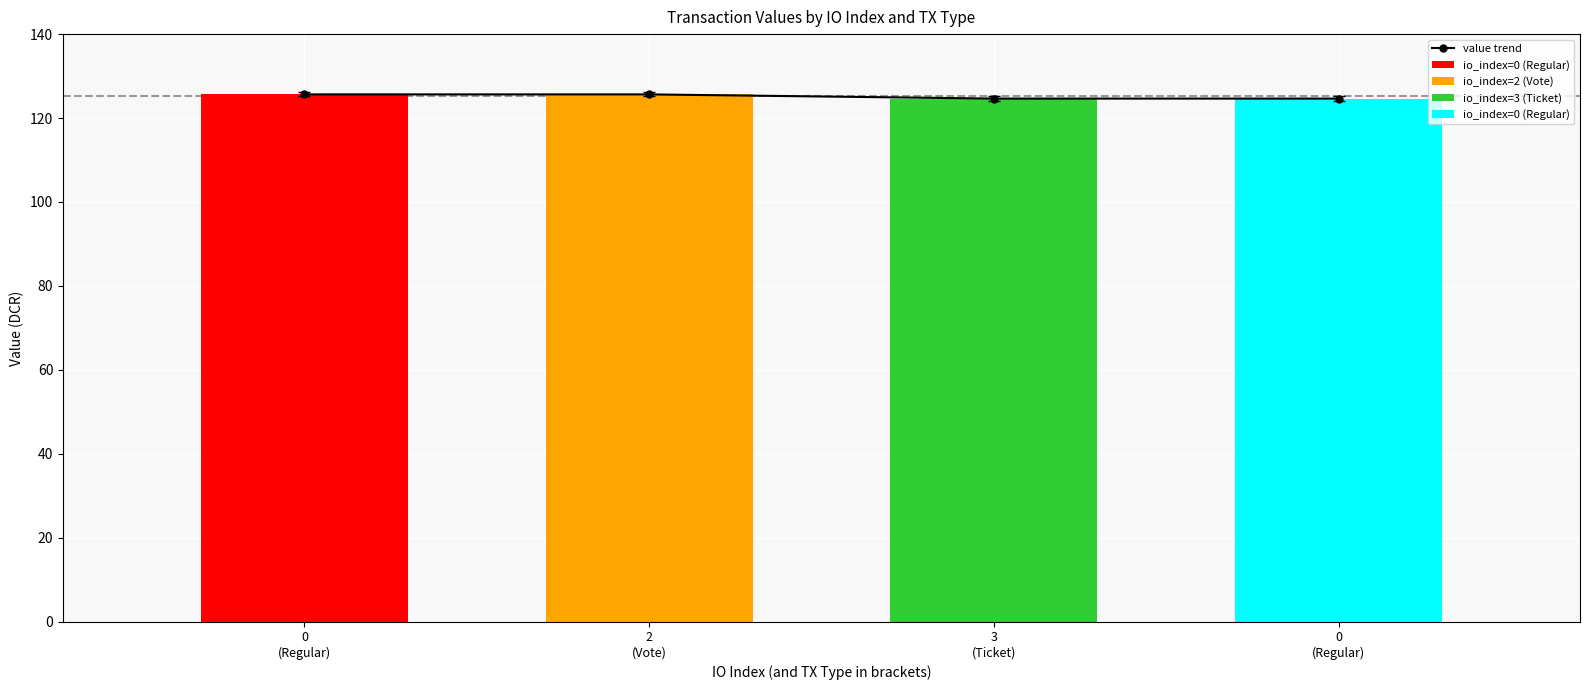

Reading left to right, what are all the values shown in this chart?

125.6	125.6	124.6	124.6